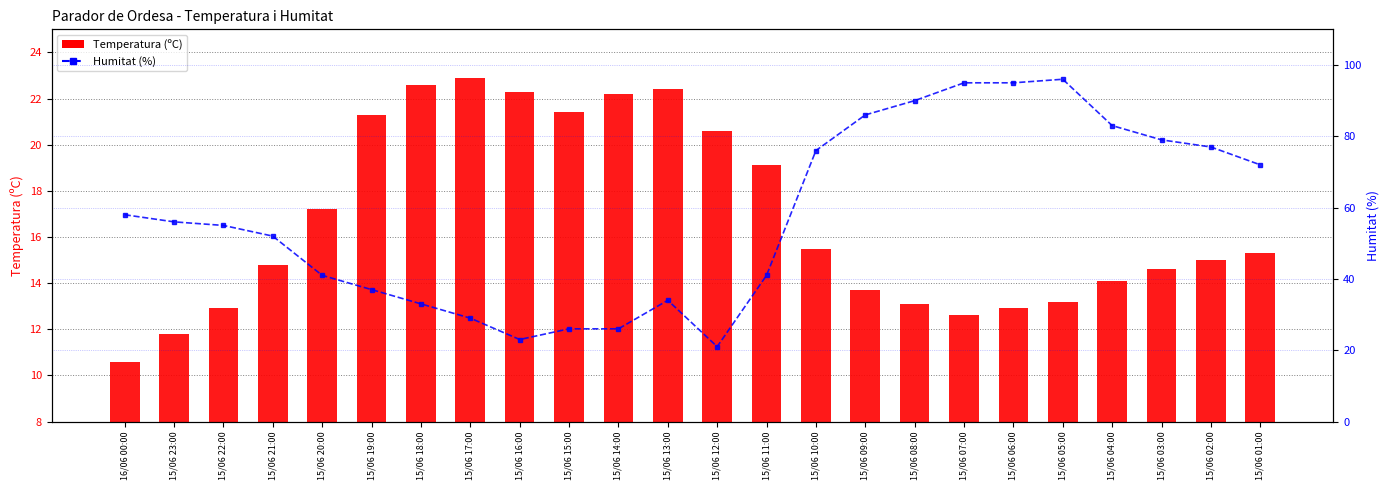

Reading left to right, transcribe all the data shown in this chart.

Temperatura (ºC): 10.6	11.8	12.9	14.8	17.2	21.3	22.6	22.9	22.3	21.4	22.2	22.4	20.6	19.1	15.5	13.7	13.1	12.6	12.9	13.2	14.1	14.6	15.0	15.3
Humitat (%): 58.0	56.0	55.0	52.0	41.0	37.0	33.0	29.0	23.0	26.0	26.0	34.0	21.0	41.0	76.0	86.0	90.0	95.0	95.0	96.0	83.0	79.0	77.0	72.0